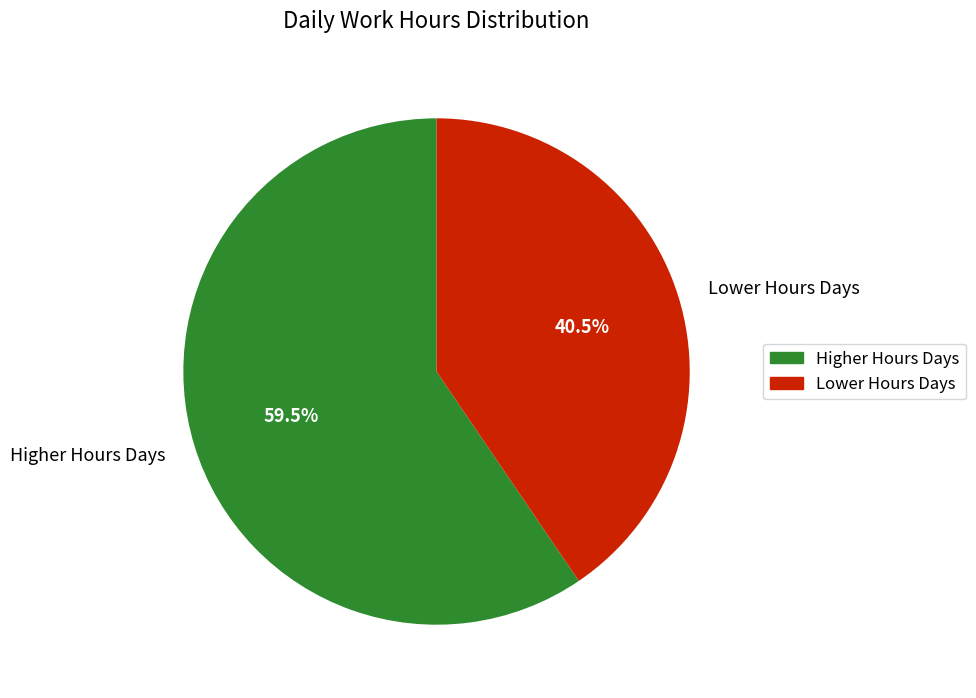

Approximately how many times larger is the value at Lower Hours Days compared to Higher Hours Days?

0.7